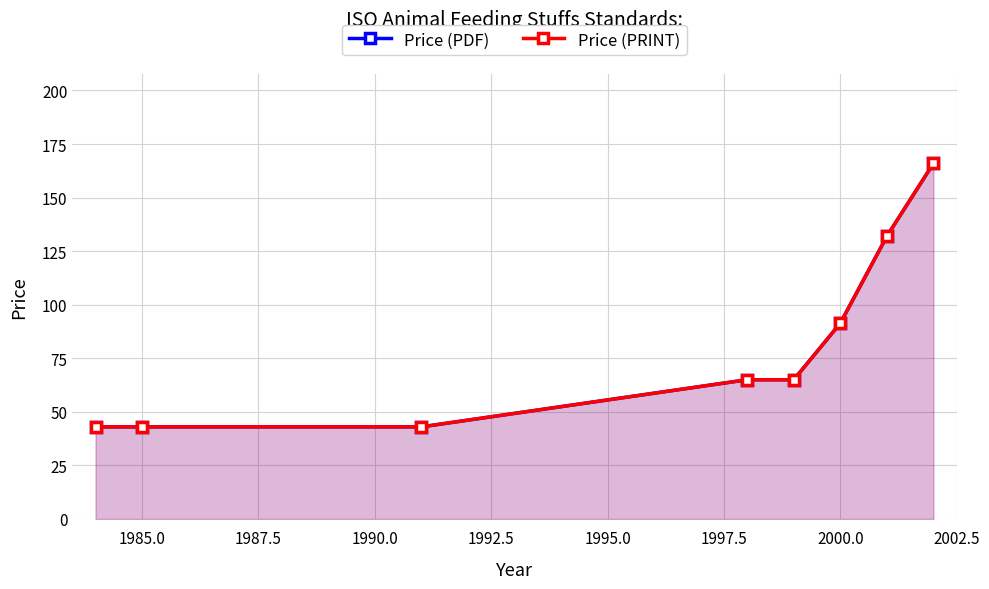

Reading left to right, transcribe all the data shown in this chart.

Price (PDF): 43.0	43.0	43.0	65.0	65.0	91.4	132.0	166.0
Price (PRINT): 43.0	43.0	43.0	65.0	65.0	91.4	132.0	166.0